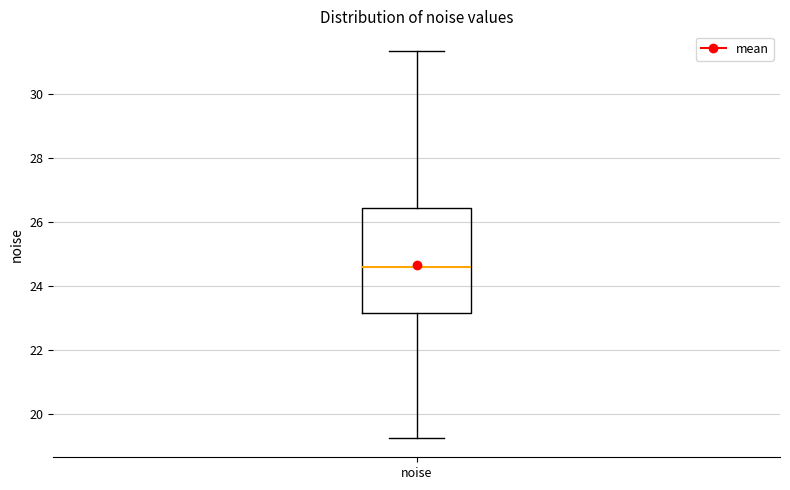

Where does the upper whisker of the box for noise end on the y-axis? The values are not printed on the chart, so give them approximately, as read against the axis.

31.4